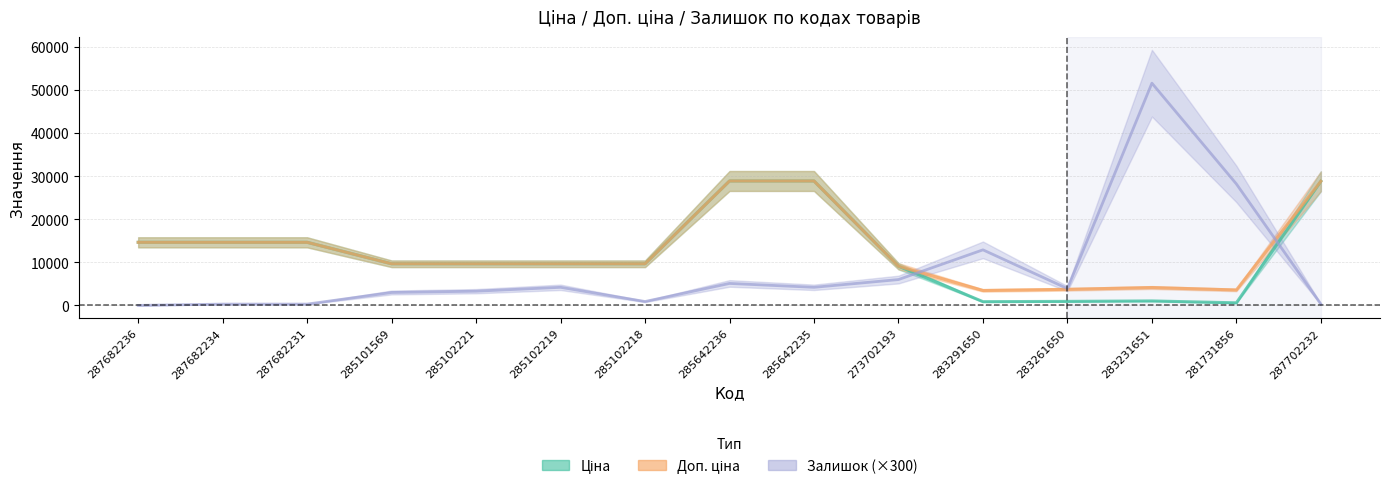

Is the value of Залишок at 287682234 greater than the value of Ціна at 287682231?

No